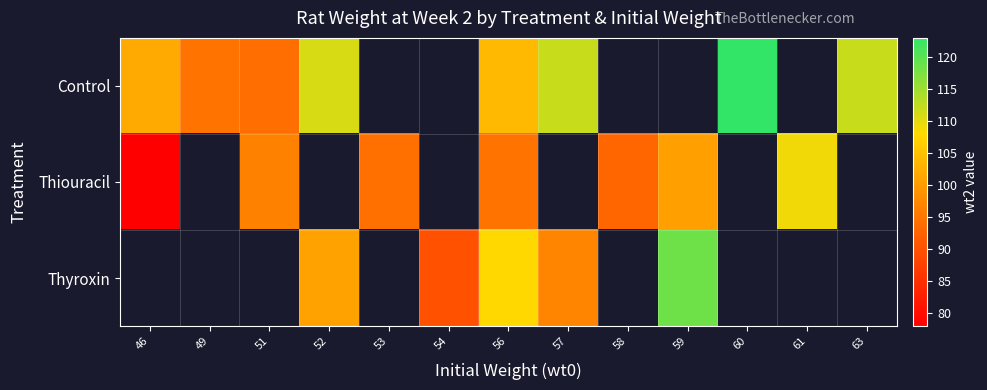

How many data points in Control are above 104?

4